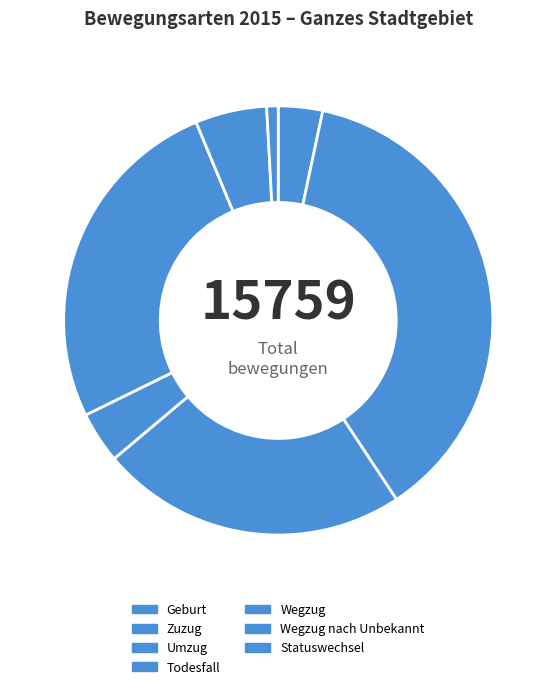

Does any single category account for the majority?

No